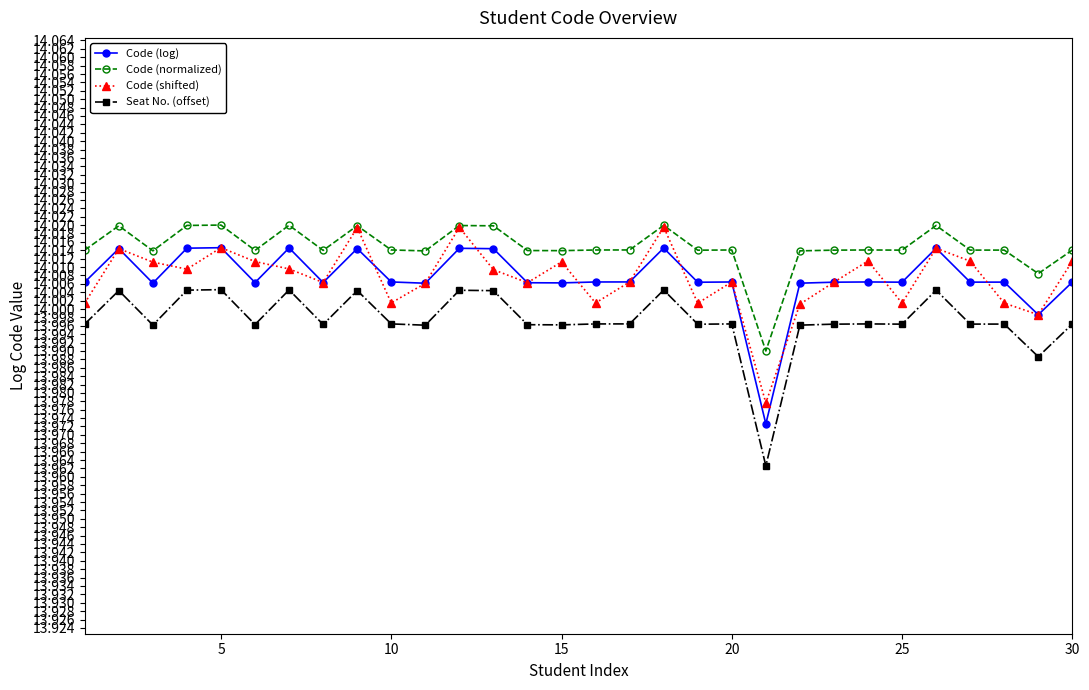

Which series has the largest total across all categories?

Code (normalized)